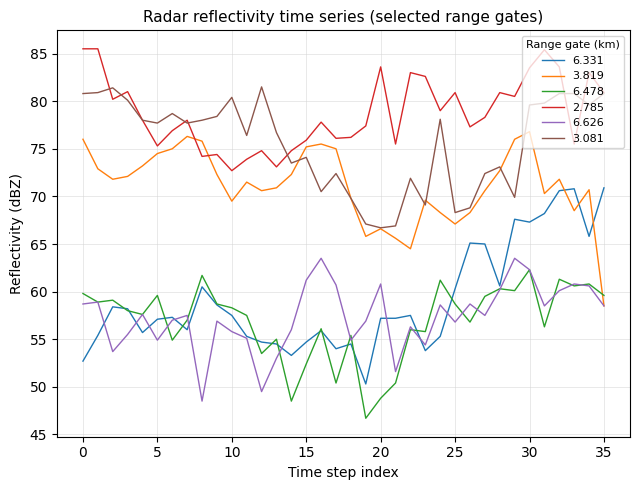

Which series has the largest total across all categories?

2.785